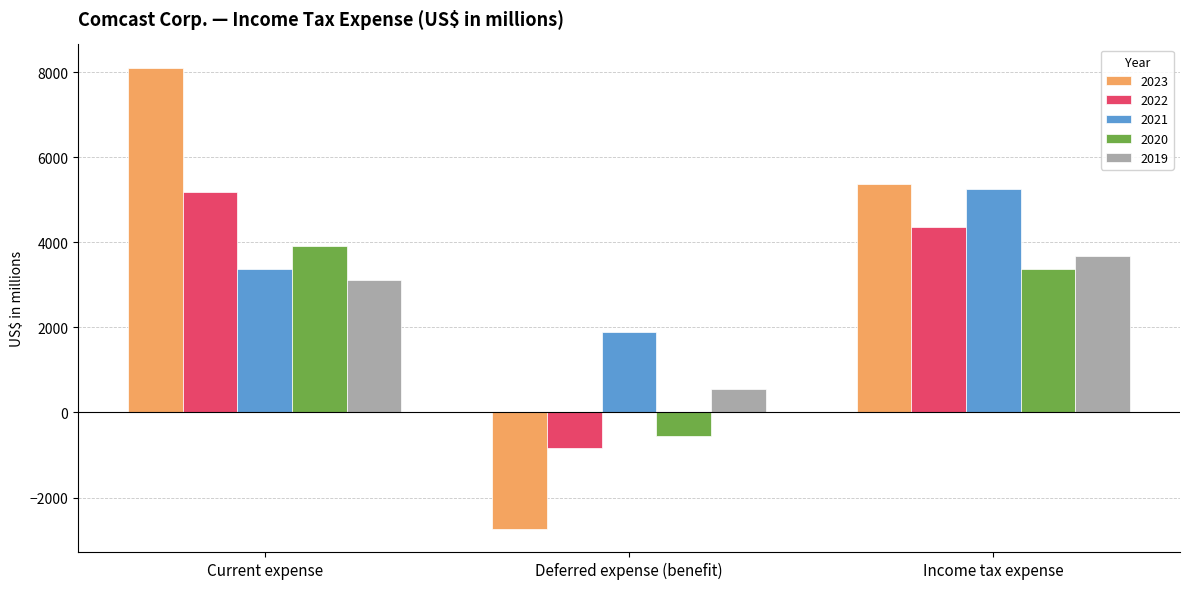

List the labels in order of 2021 value, largest first.

Income tax expense, Current expense, Deferred expense (benefit)